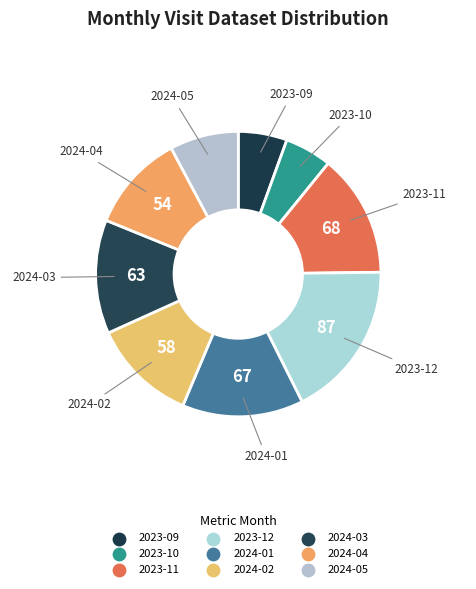

How many slices are in this pie chart?

9